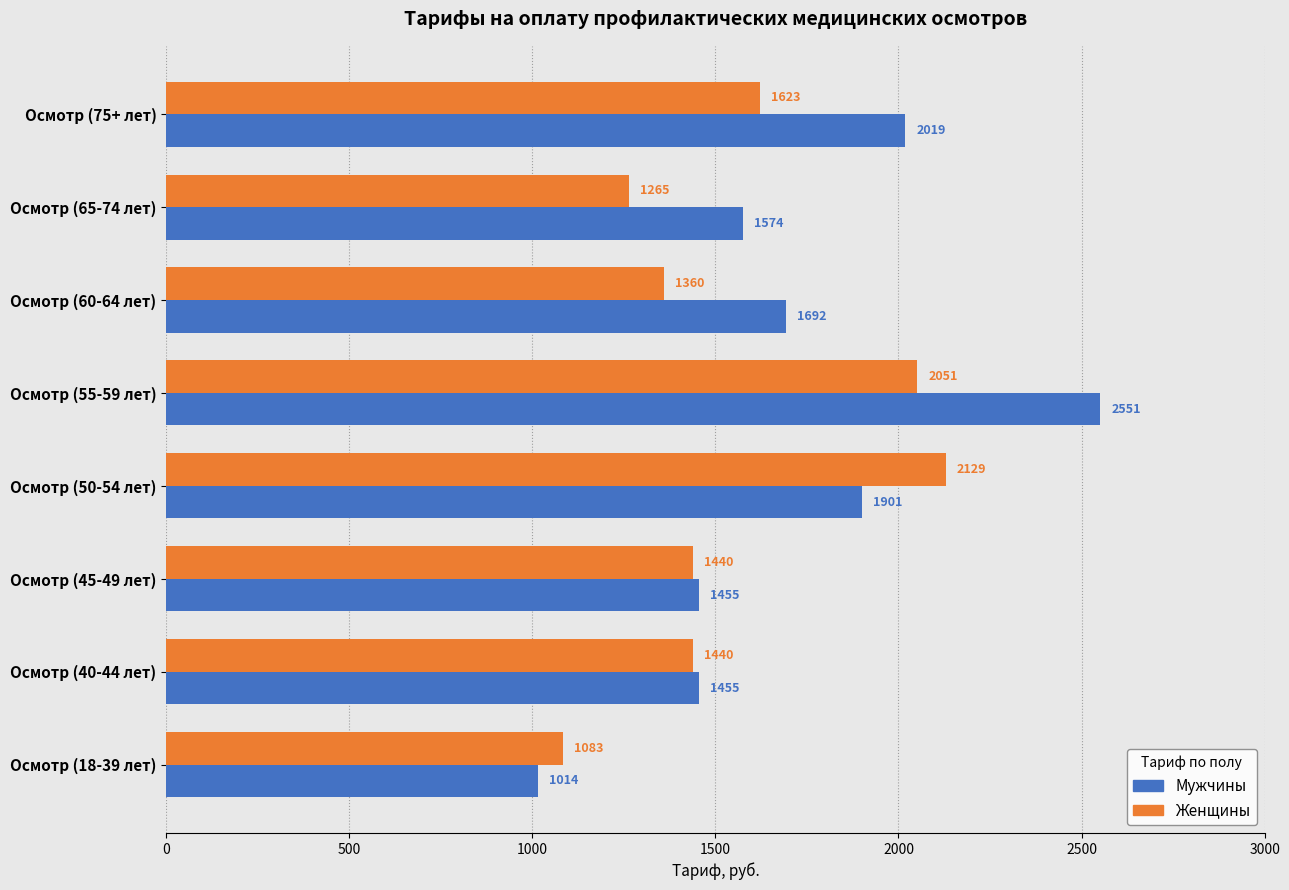

Rank the series by their maximum value, from highest to lowest.

Мужчины, Женщины